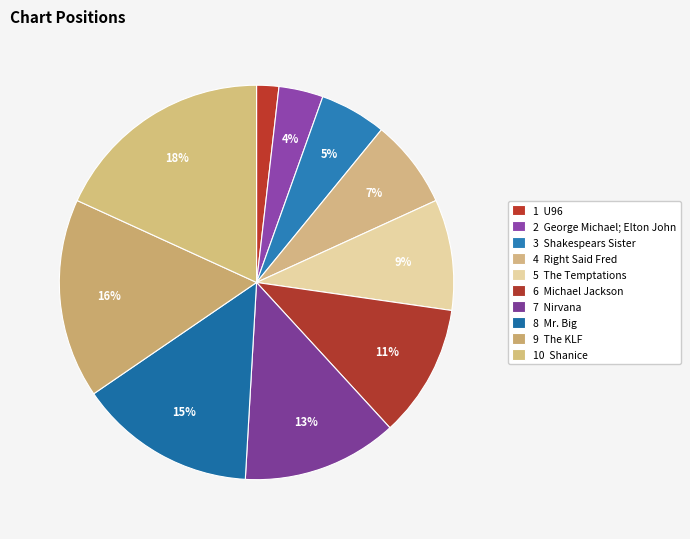

Count the number of slices in the pie.

10